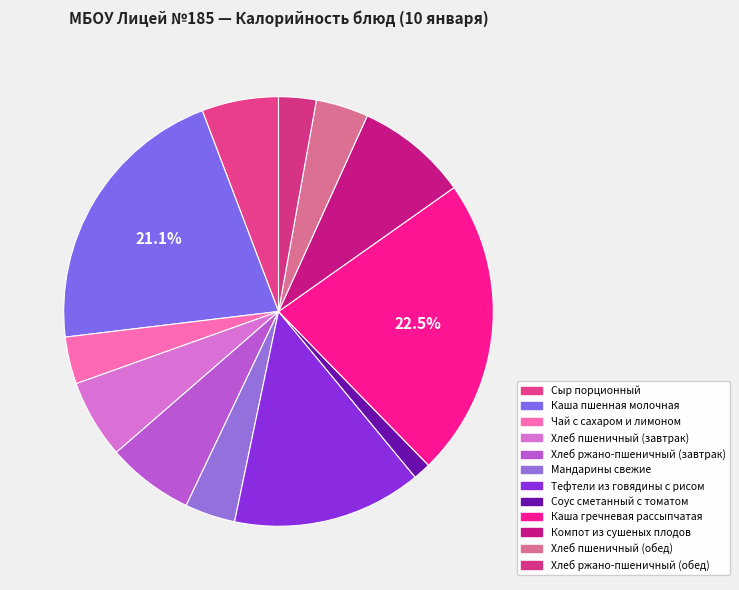

Combined, what portion of the pie is Компот из сушеных плодов and Сыр порционный?

14.2%